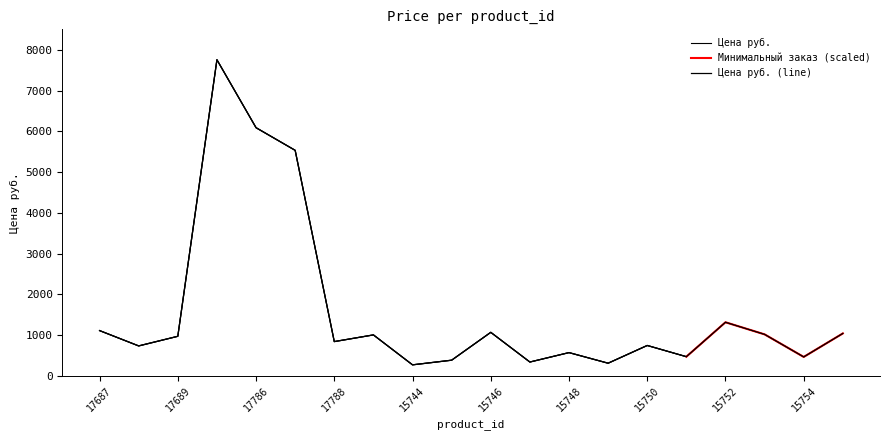

How many interior local peaks (higher than both neighbors) does the data have?

6